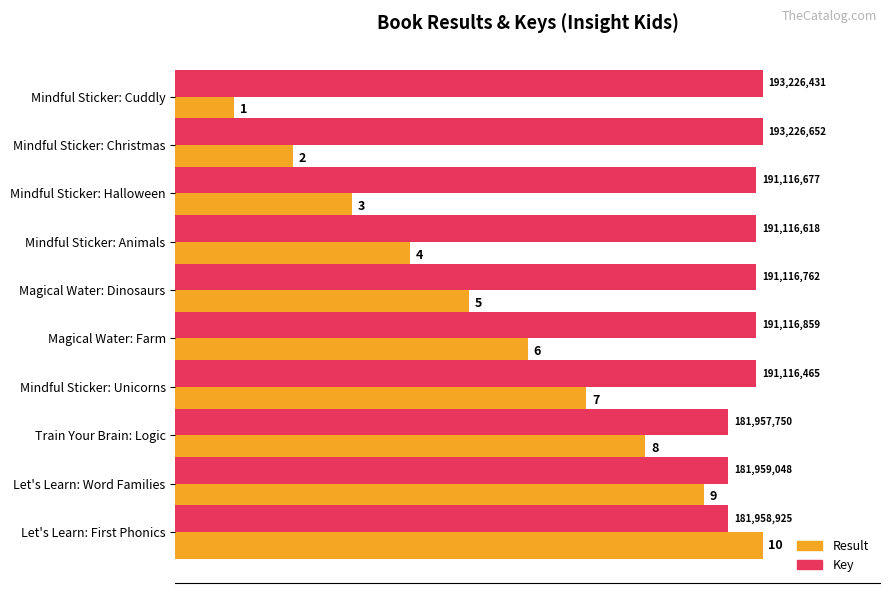

What are all the series names shown in the legend?

Result, Key